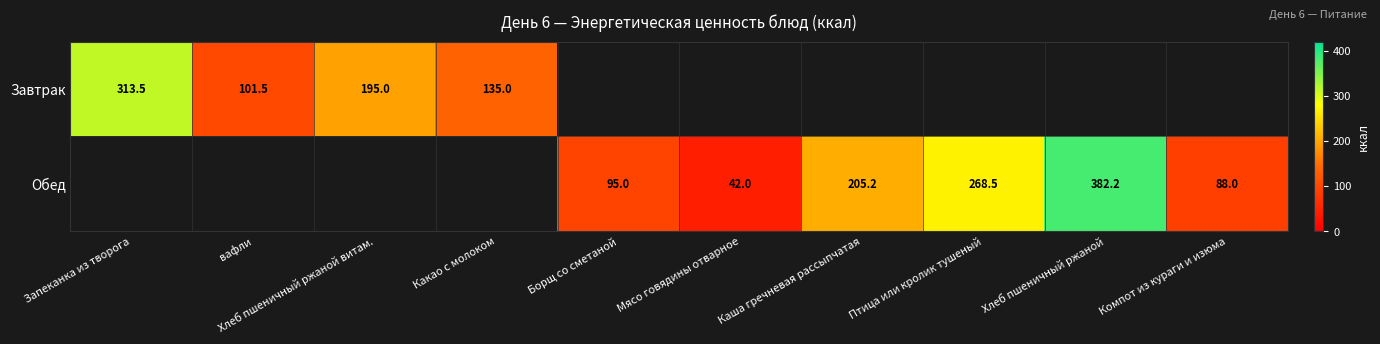

The value of Обед at Борщ со сметаной is 95.0. True or false?

True